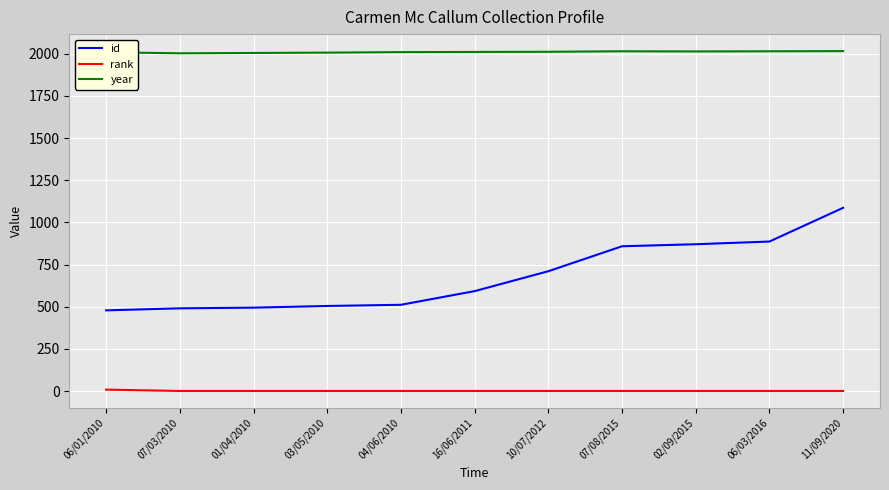

What is the average value of the id series?

681